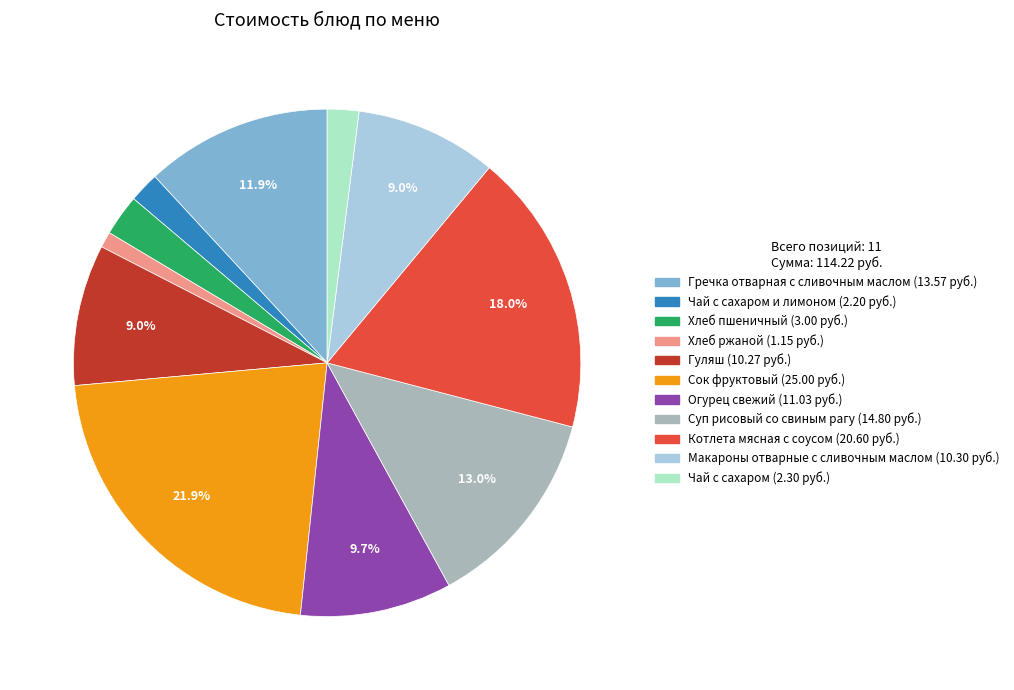

Is there any slice that represents more than half of the pie?

No